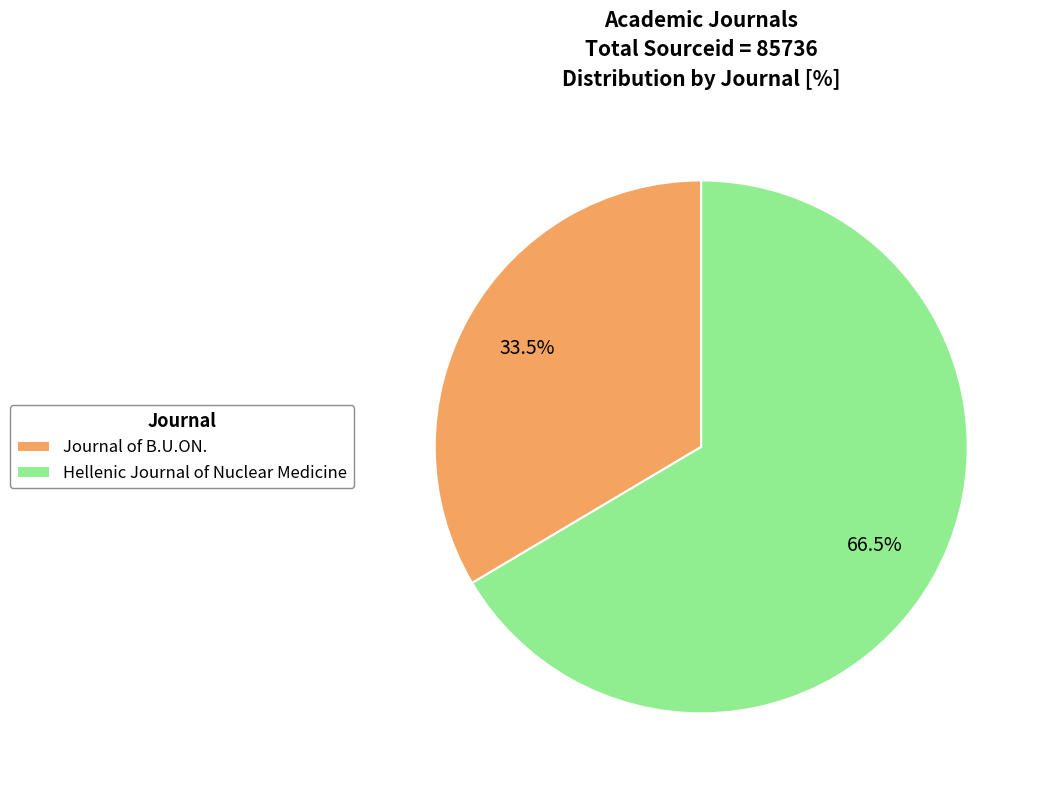

Rank the categories by value from lowest to highest.

Journal of B.U.ON., Hellenic Journal of Nuclear Medicine